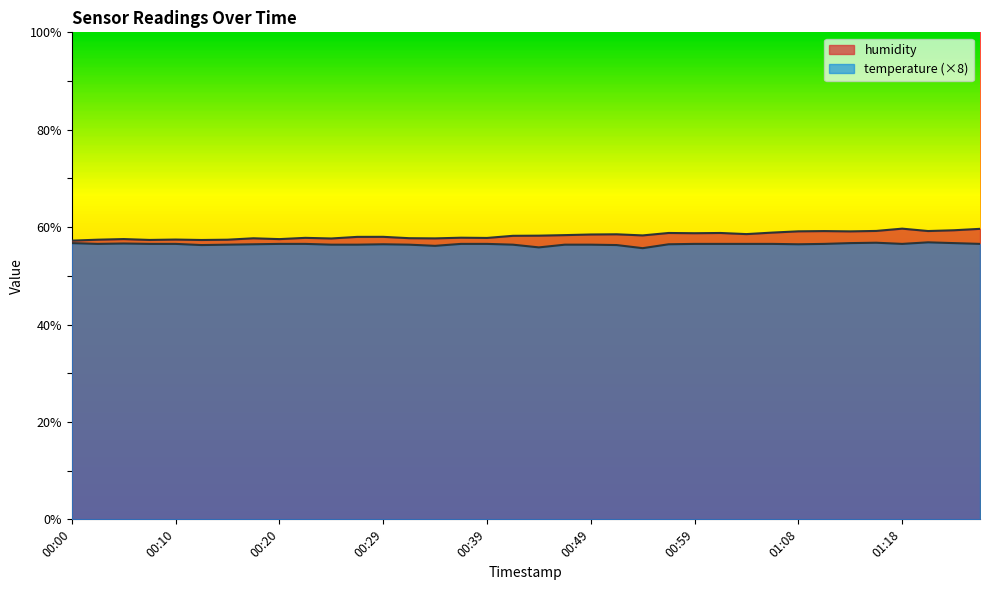

True or false: temperature has a value of 56.6 at 01:06.

True